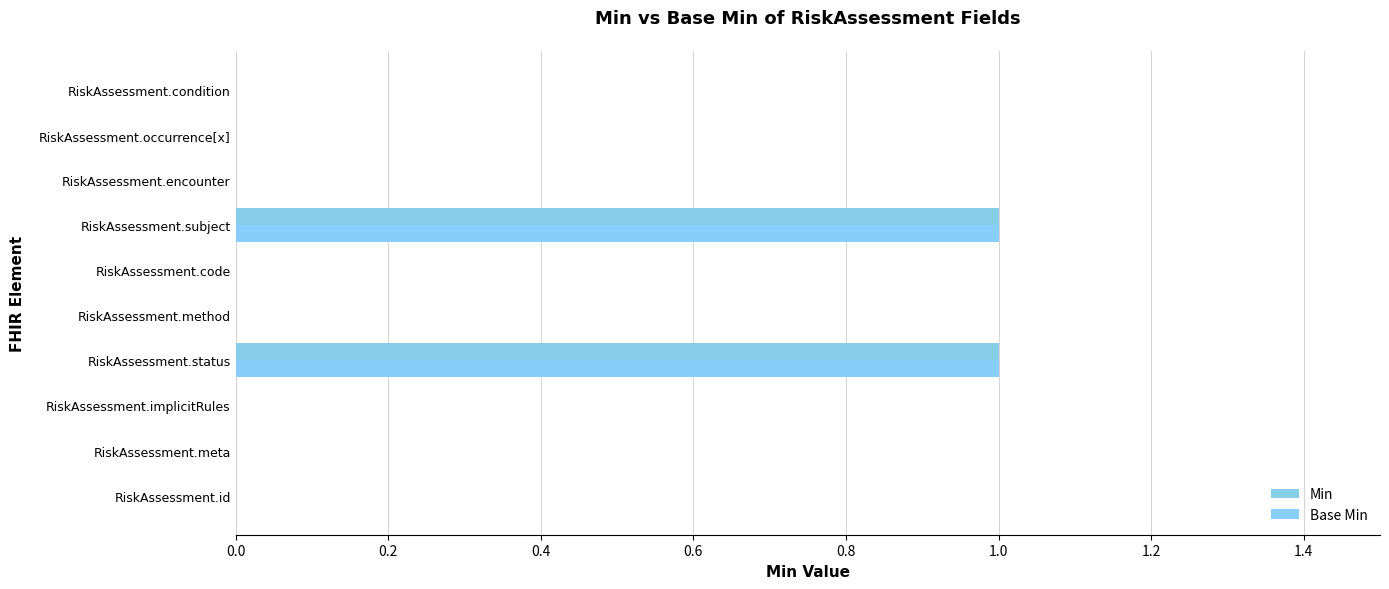

How many series are shown in this chart?

2